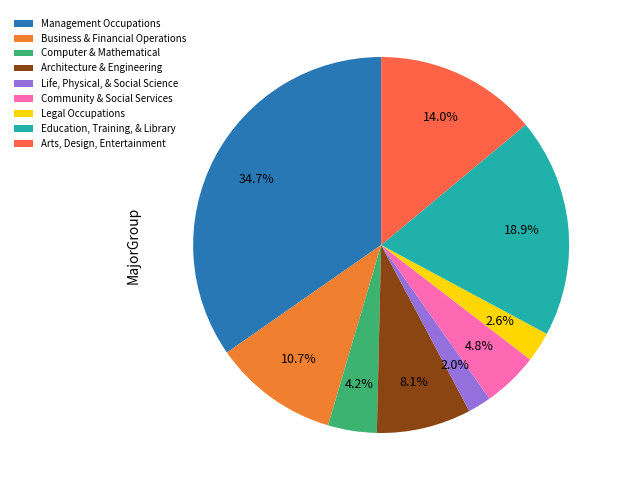

True or false: Community & Social Services accounts for 1% of the total.

False